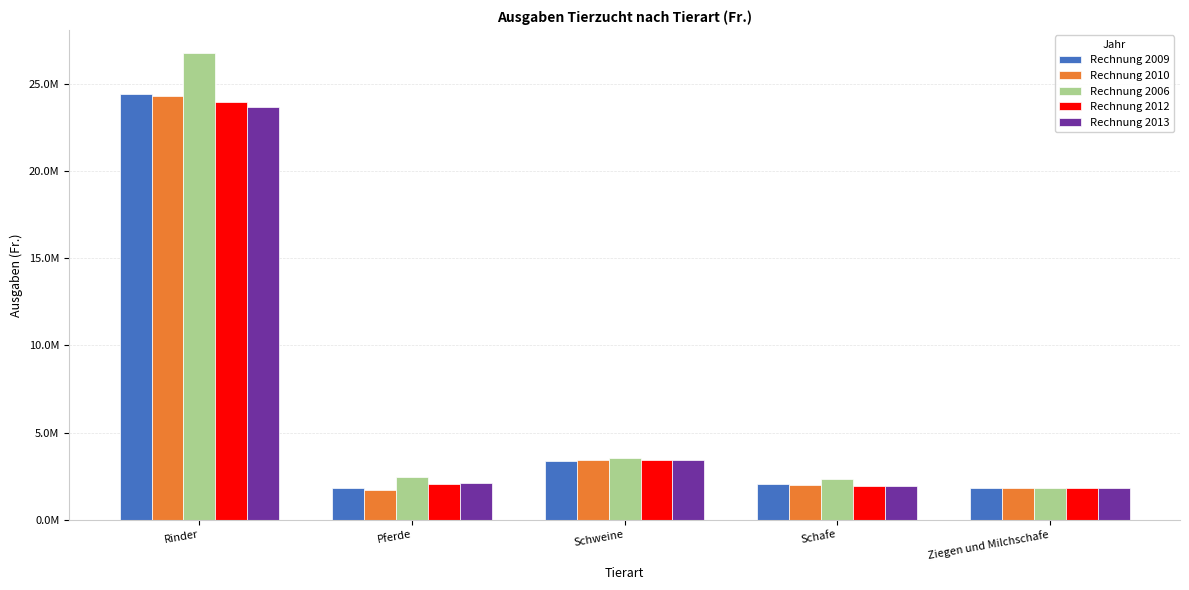

What is the label of the 1st bar from the left?

Rinder